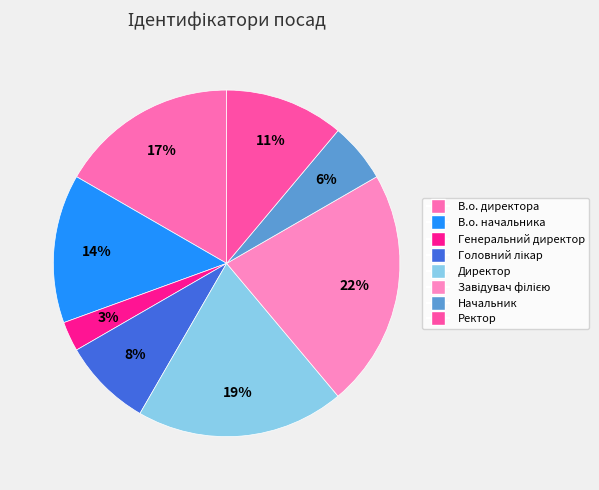

Does Директор account for over 50% of the chart?

No